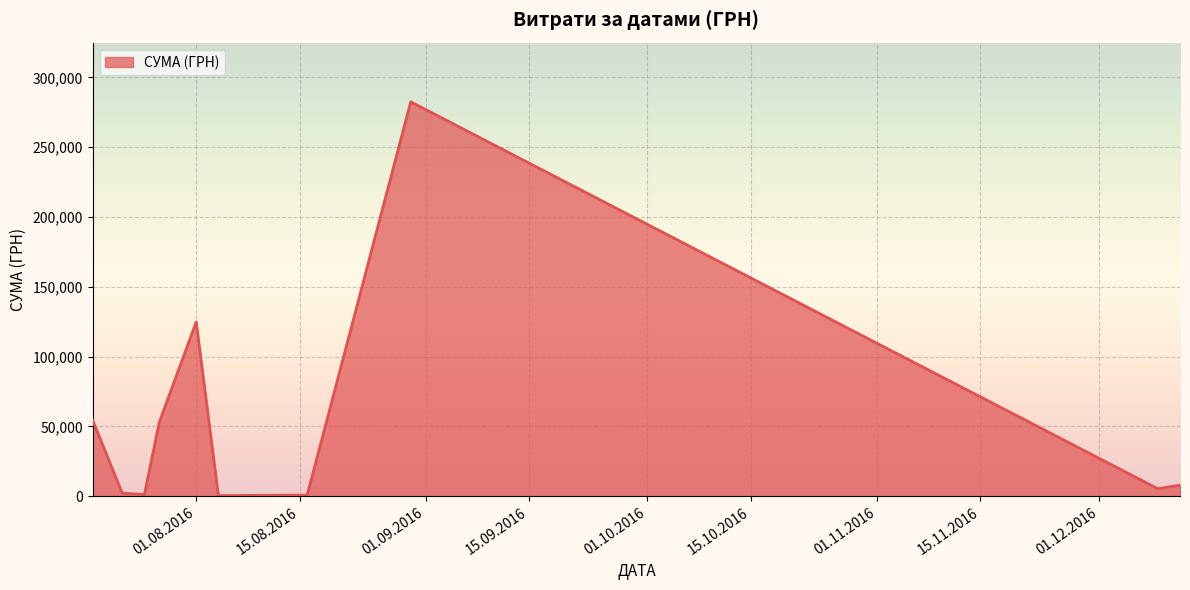

What is the greatest value displayed?

282495.1